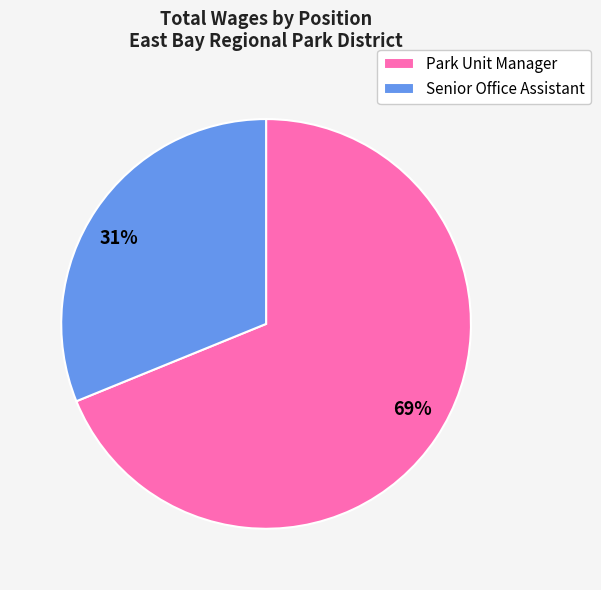

To the nearest percent, what is the average slice percentage?

50%